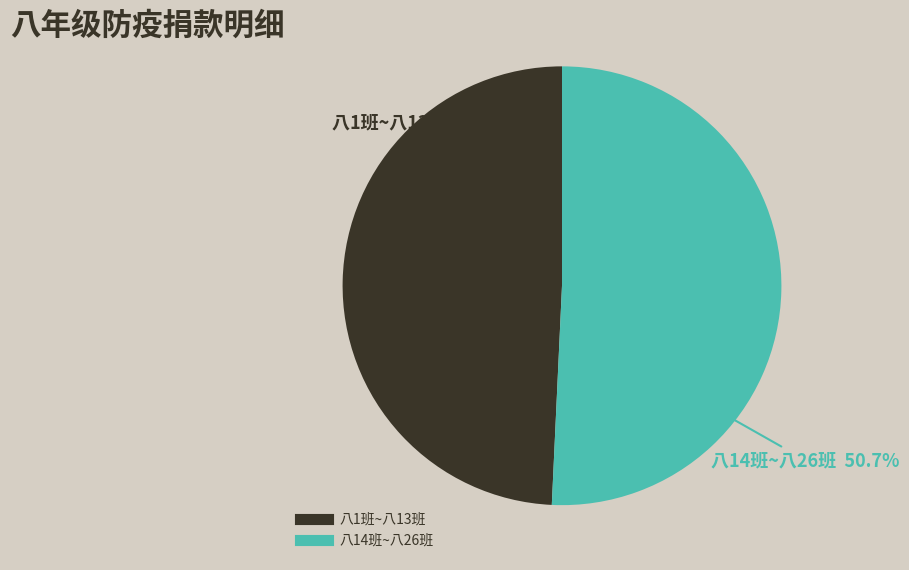

Is there a majority slice in this chart?

Yes